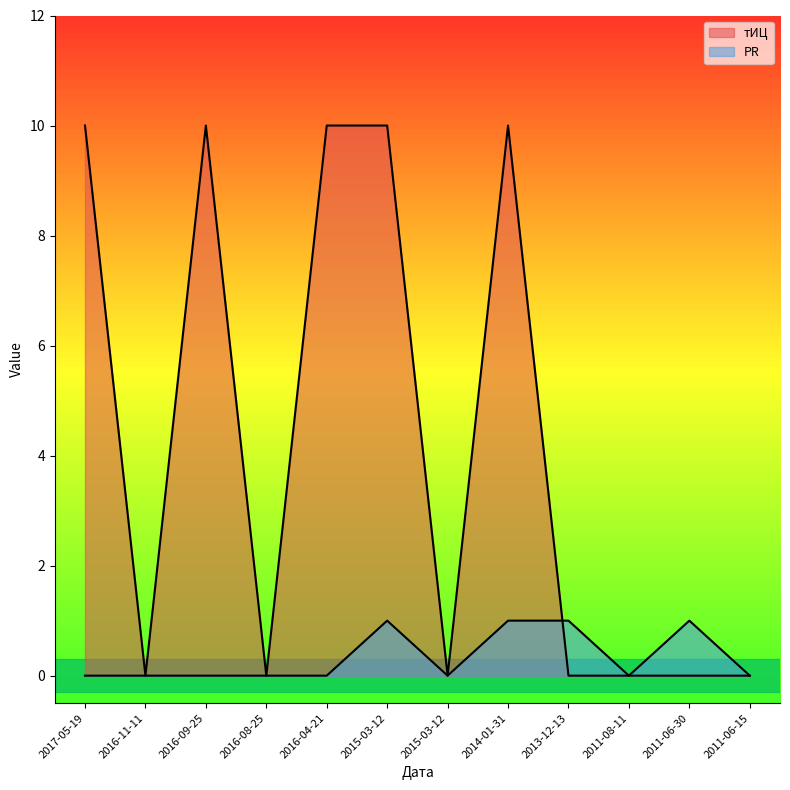

At which category does PR reach its first local valley?

2015-03-12